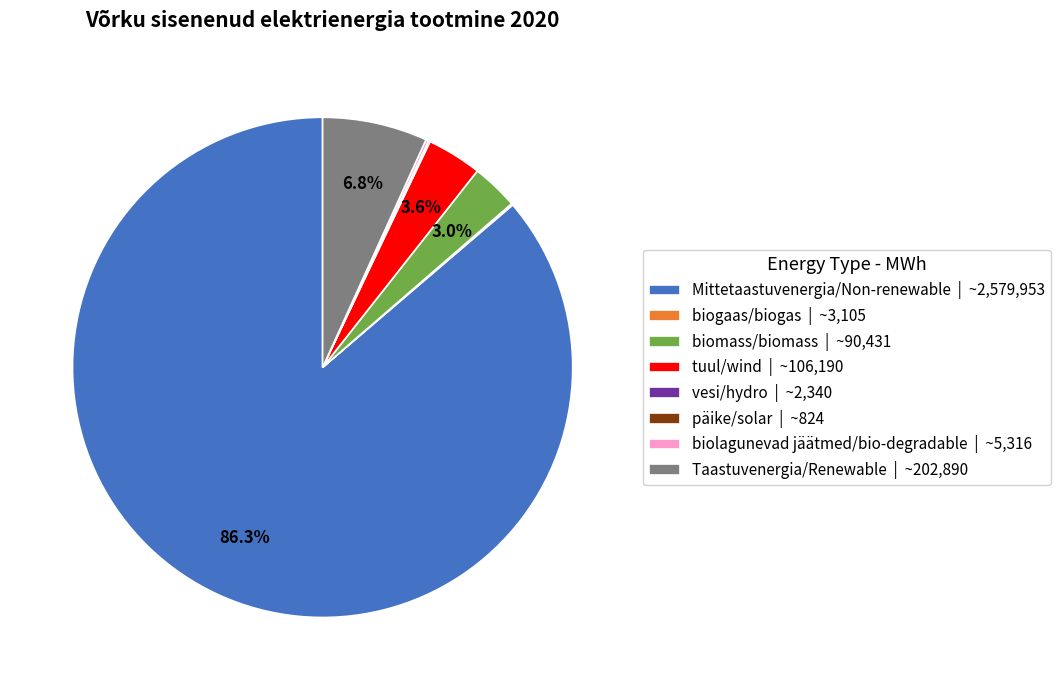

Which category has the biggest portion of the pie?

Mittetaastuvenergia/Non-renewable